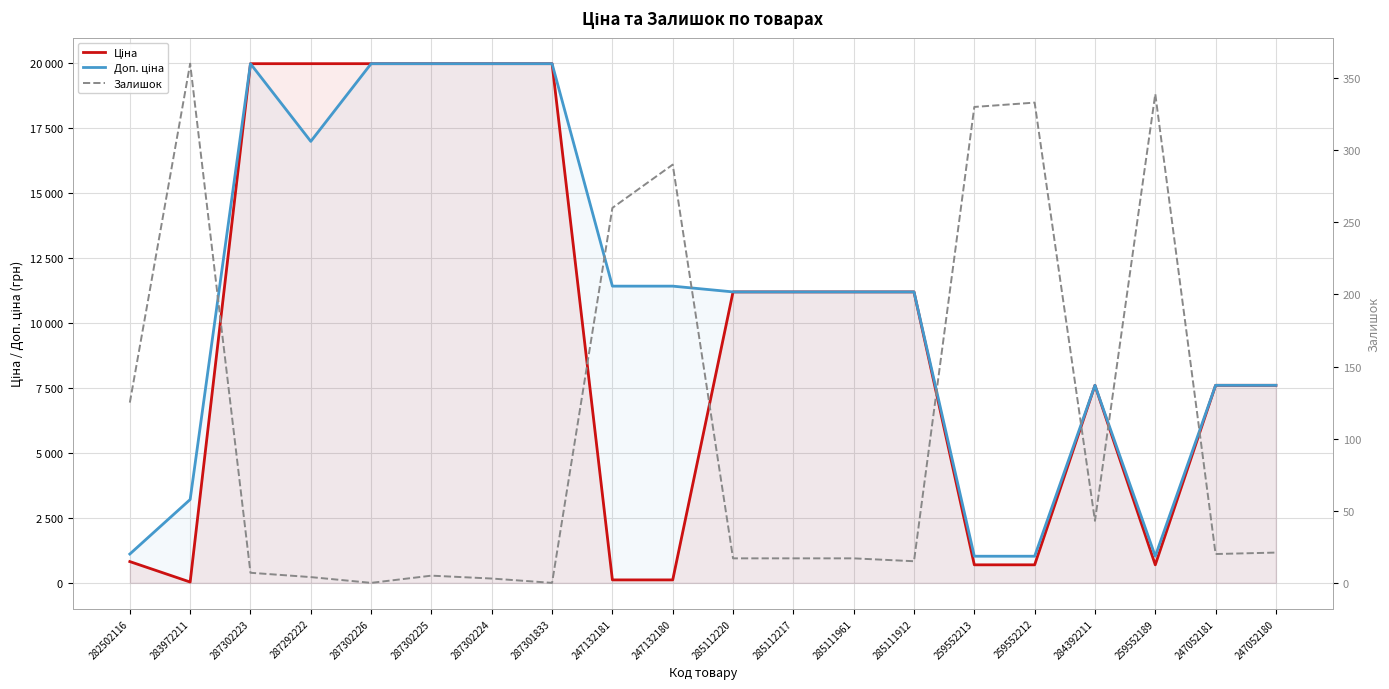

At which label is Залишок closest to 180?

282502116